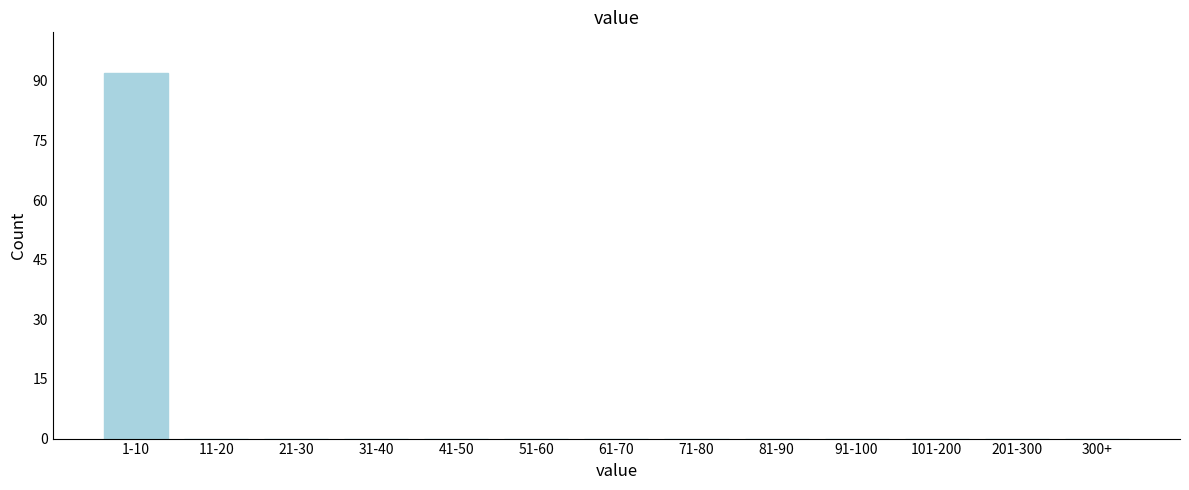

Reading left to right, what are all the values shown in this chart?

1-10=92	11-20=0	21-30=0	31-40=0	41-50=0	51-60=0	61-70=0	71-80=0	81-90=0	91-100=0	101-200=0	201-300=0	300+=0